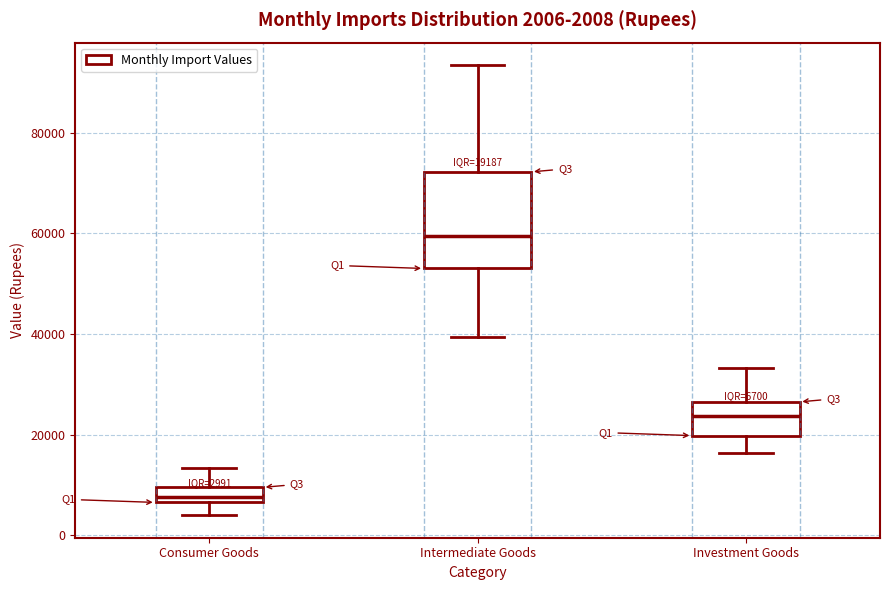

Which box's median line is the highest?

Intermediate Goods